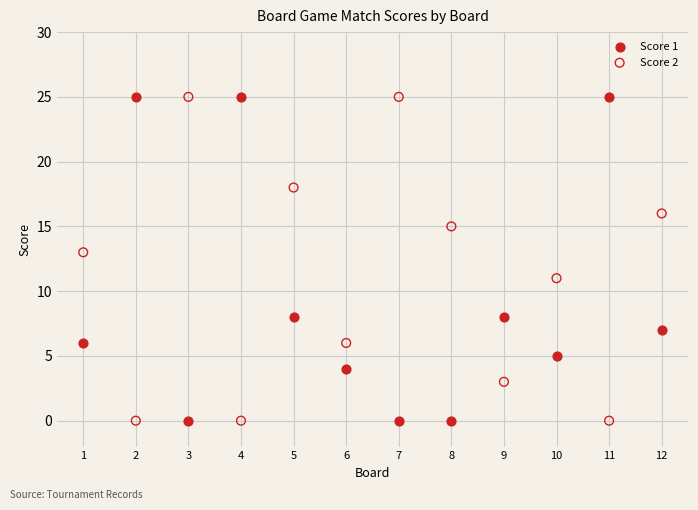

Across all data points, what is the range of X values (max minus min)?

11